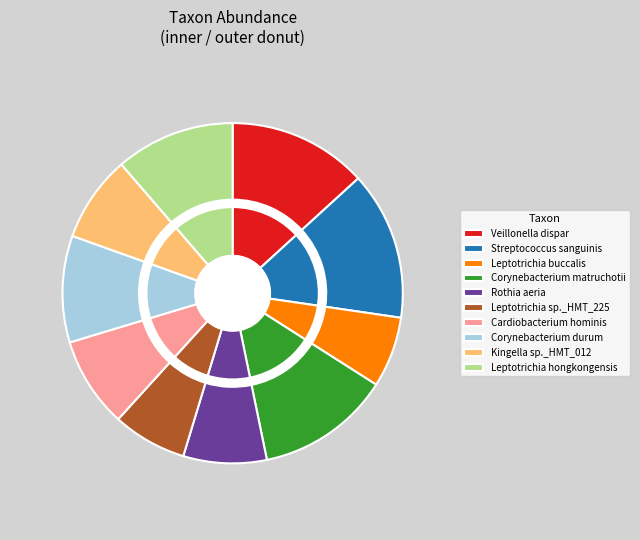

True or false: Cardiobacterium hominis (SP180) accounts for 9% of the total.

True